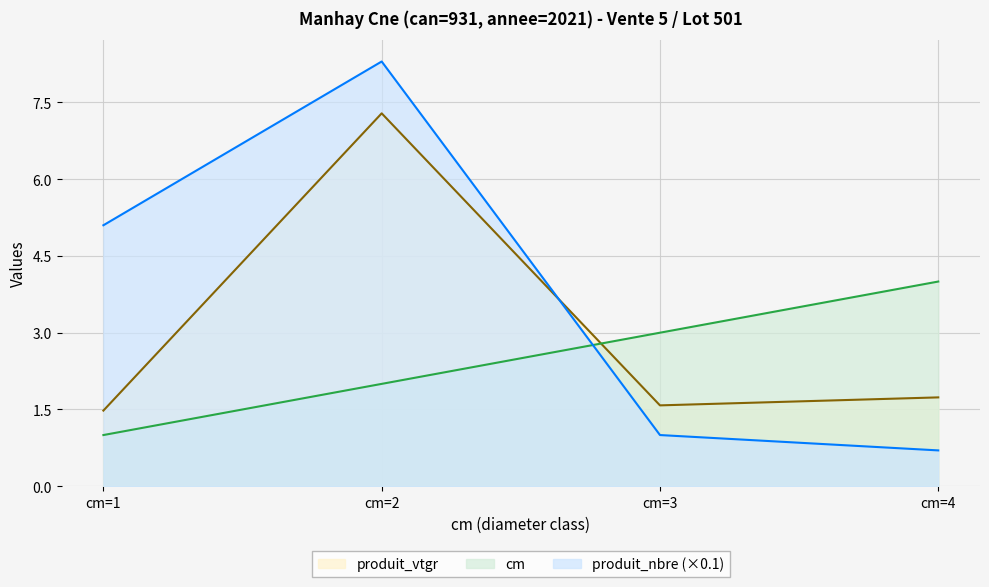

Which series ends up on top after the final intersection of produit_vtgr and cm?

cm